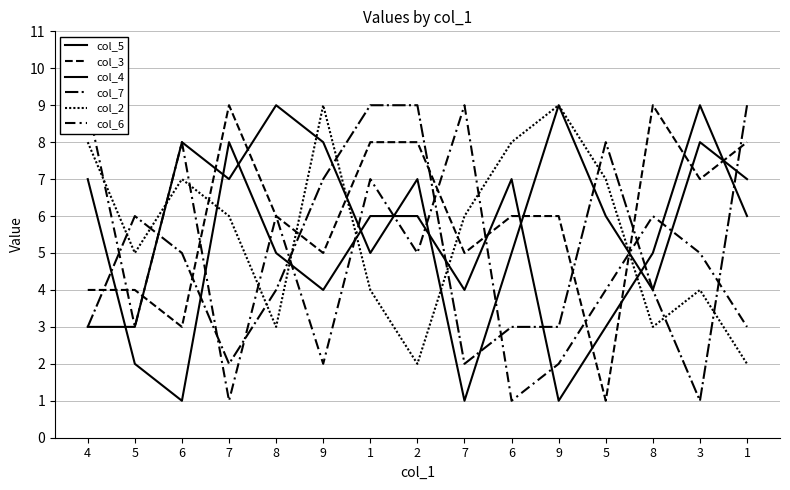

What is the value of the col_7 point at the 7th from the left?

9